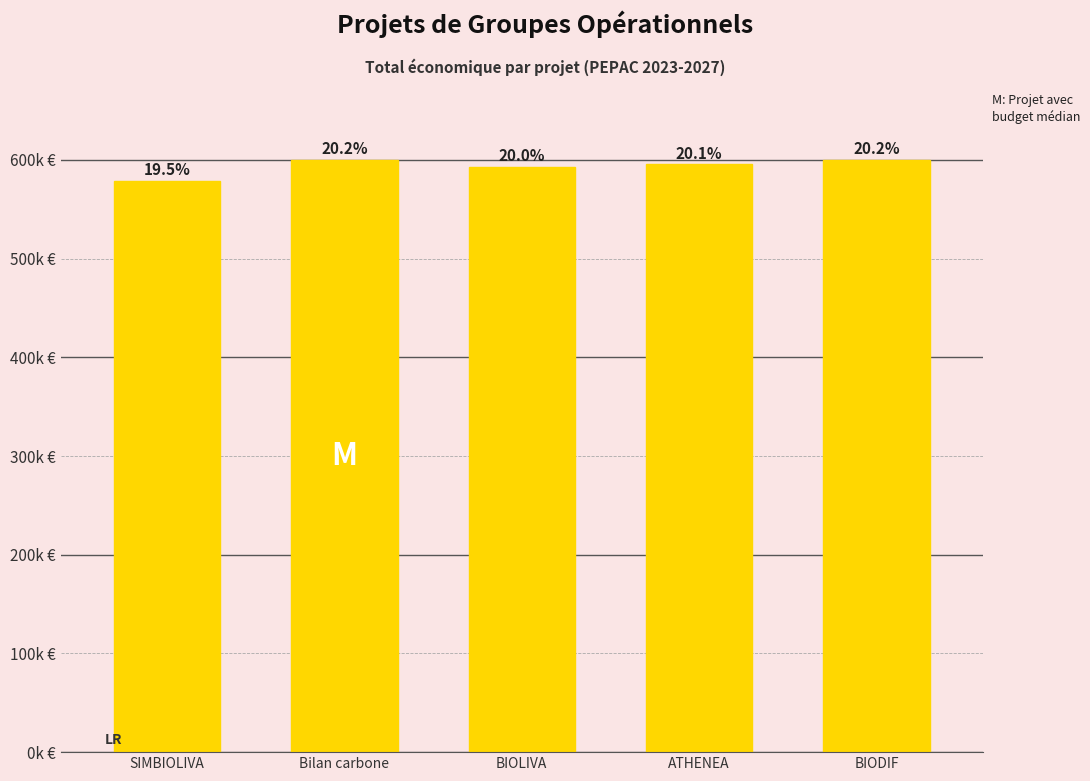

Rank the categories by value from lowest to highest.

SIMBIOLIVA, BIOLIVA, ATHENEA, BIODIF, Bilan carbone